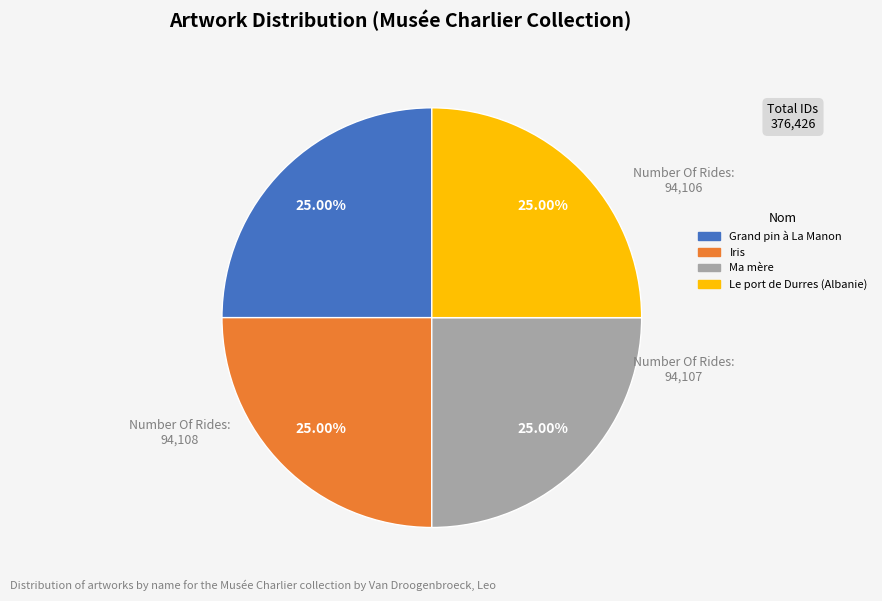

Does Grand pin à La Manon represent more than half of the total?

No